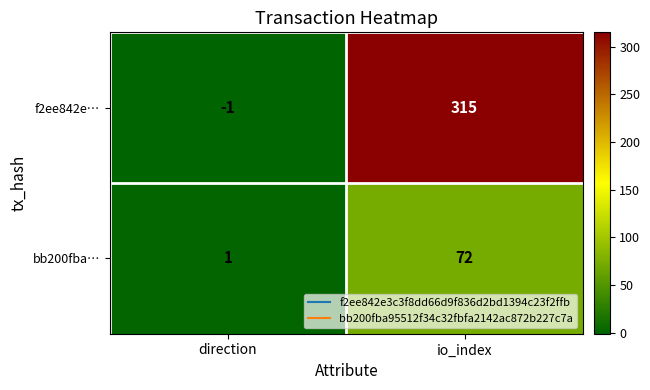

The value of f2ee842e… at direction is -1. True or false?

True